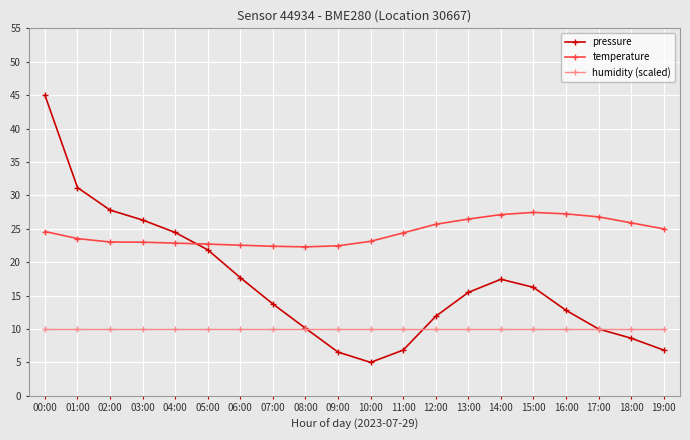

Rank the series at 07:00 from lowest to highest value.

humidity (scaled), pressure, temperature